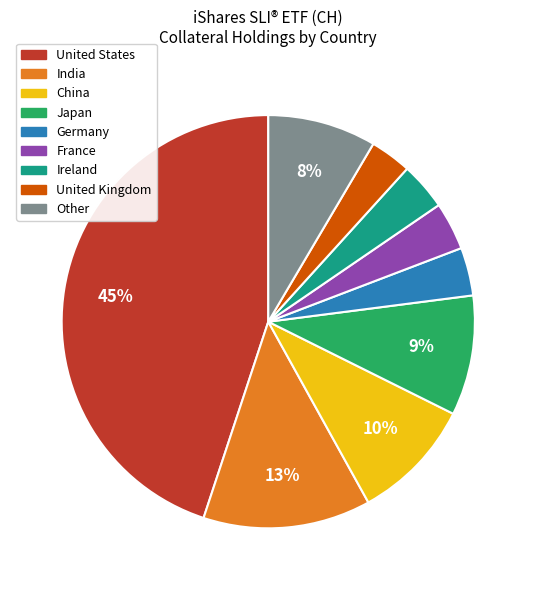

To the nearest percent, what percentage of the pie is France?

4%